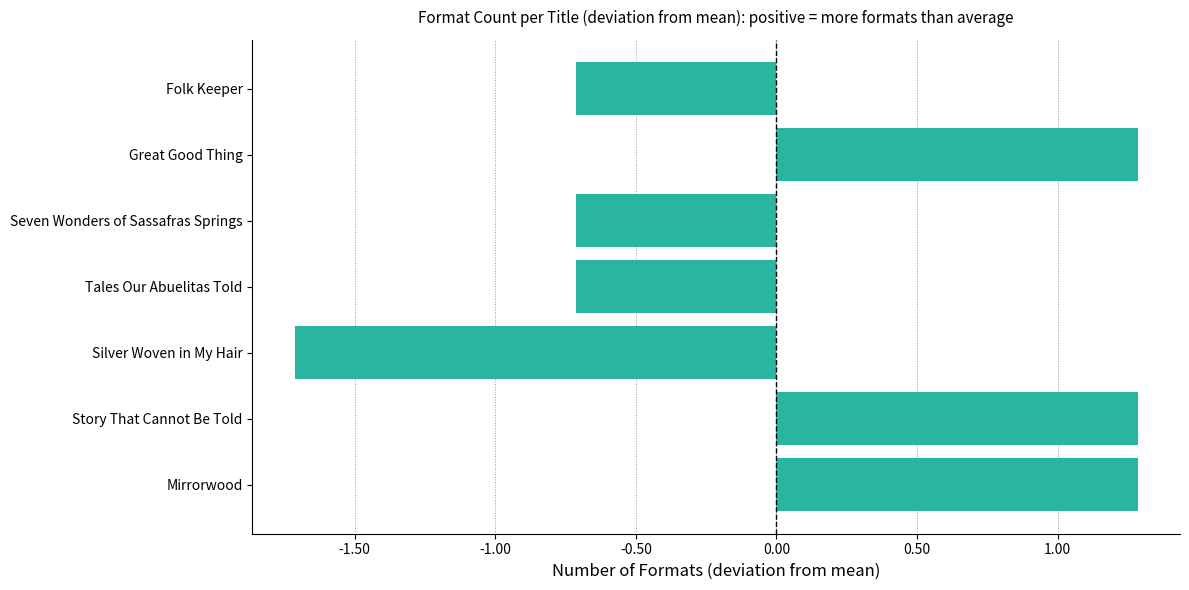

Is it true that the value at Silver Woven in My Hair is -1.7?

True